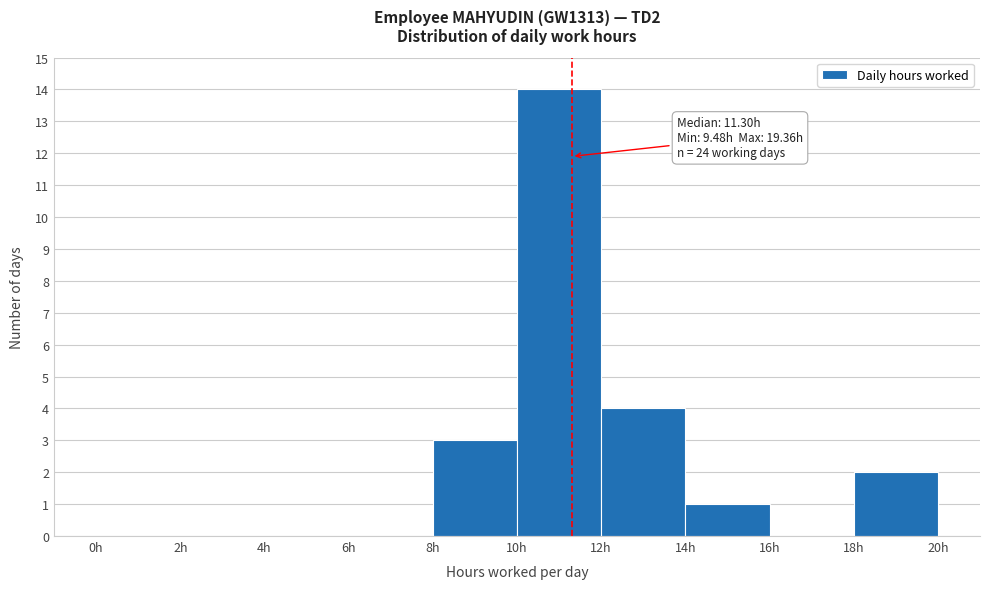

Which range on the x-axis has the tallest bar?

10 to 12